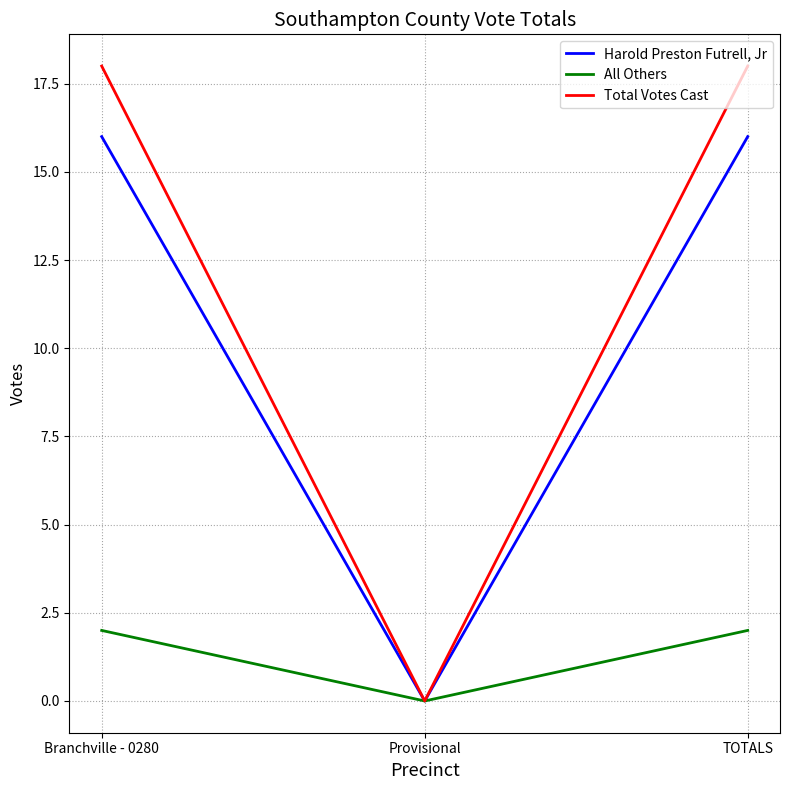

Reading left to right, transcribe all the data shown in this chart.

Harold Preston Futrell, Jr: 16	0	16
All Others: 2	0	2
Total Votes Cast: 18	0	18